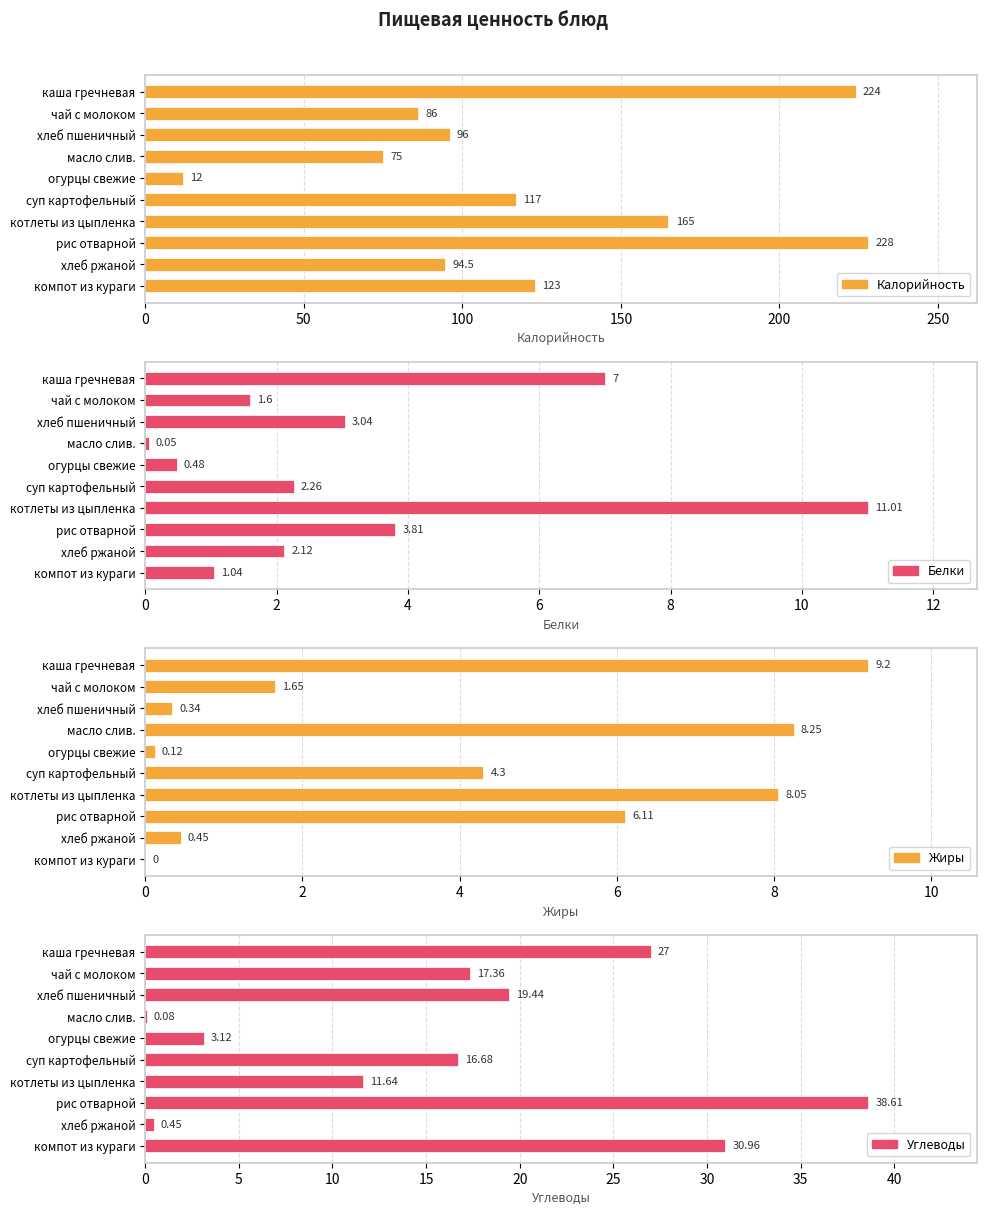

Rank the series by their maximum value, from lowest to highest.

Жиры, Белки, Углеводы, Калорийность